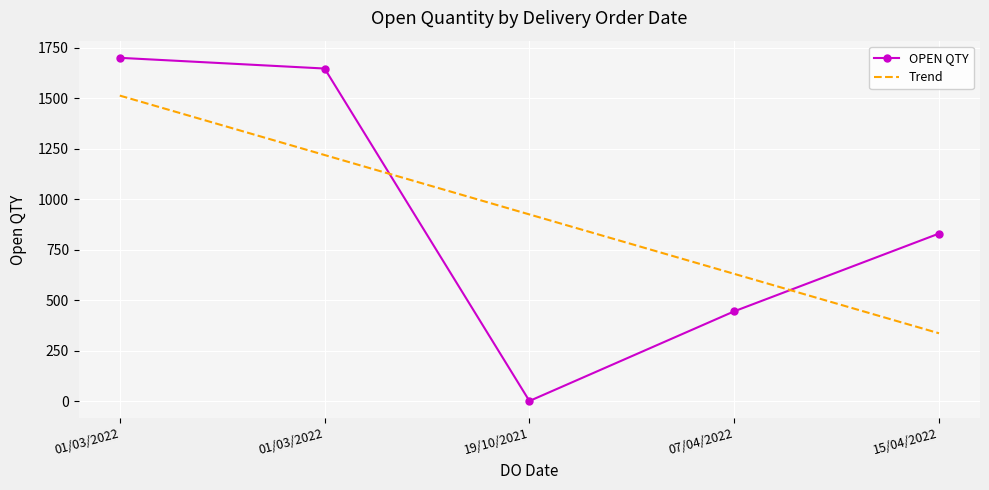

What is the difference between the maximum and minimum values?

1699